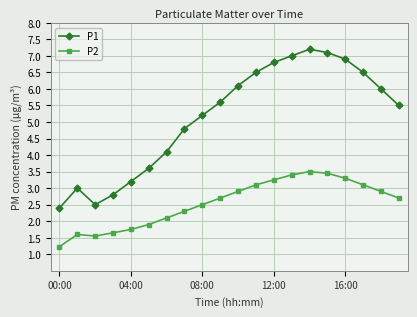

What is the value of the P2 point at the 8th from the left?

2.3